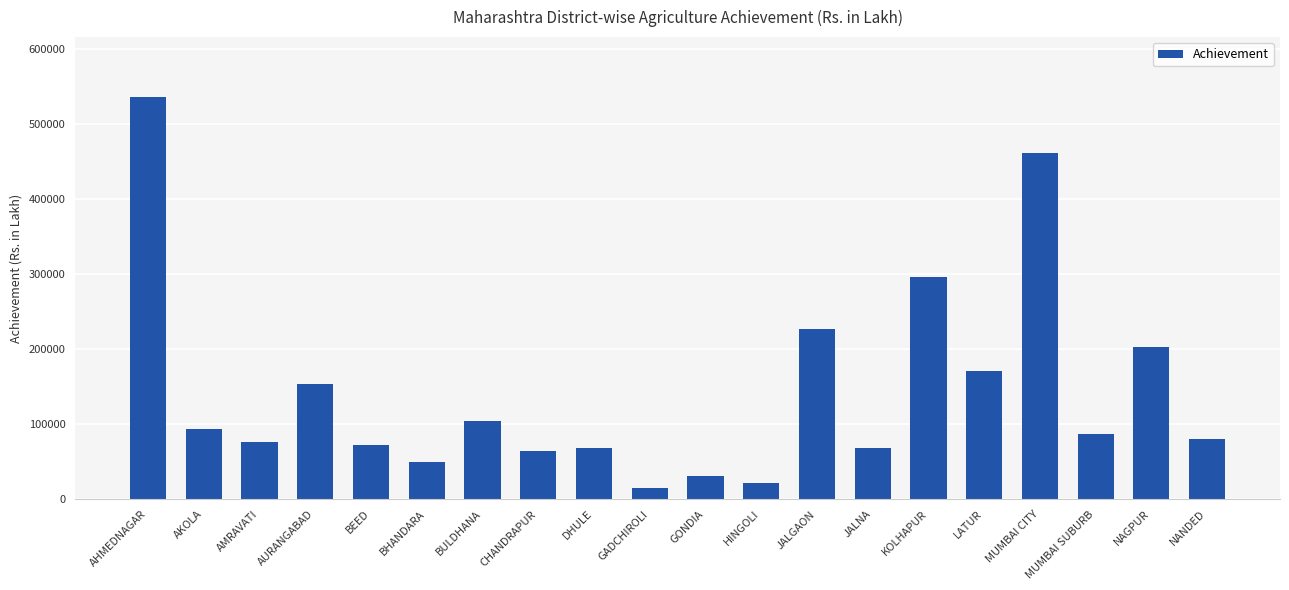

True or false: the data shows 185319.7 at AHMEDNAGAR.

False